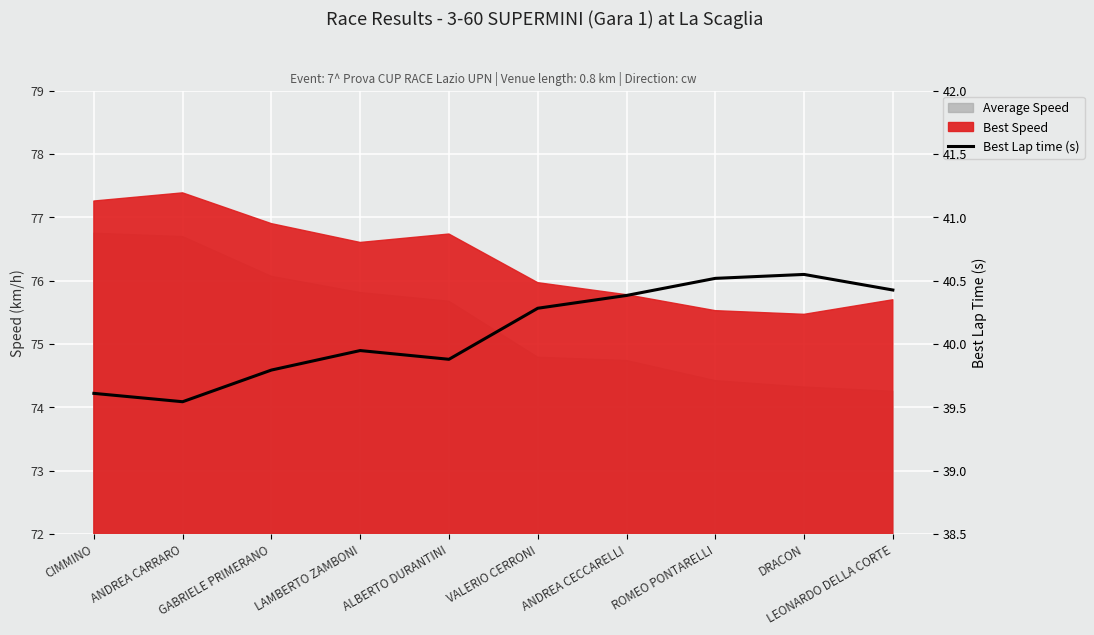

What is the label of the 1st point from the left?

CIMMINO